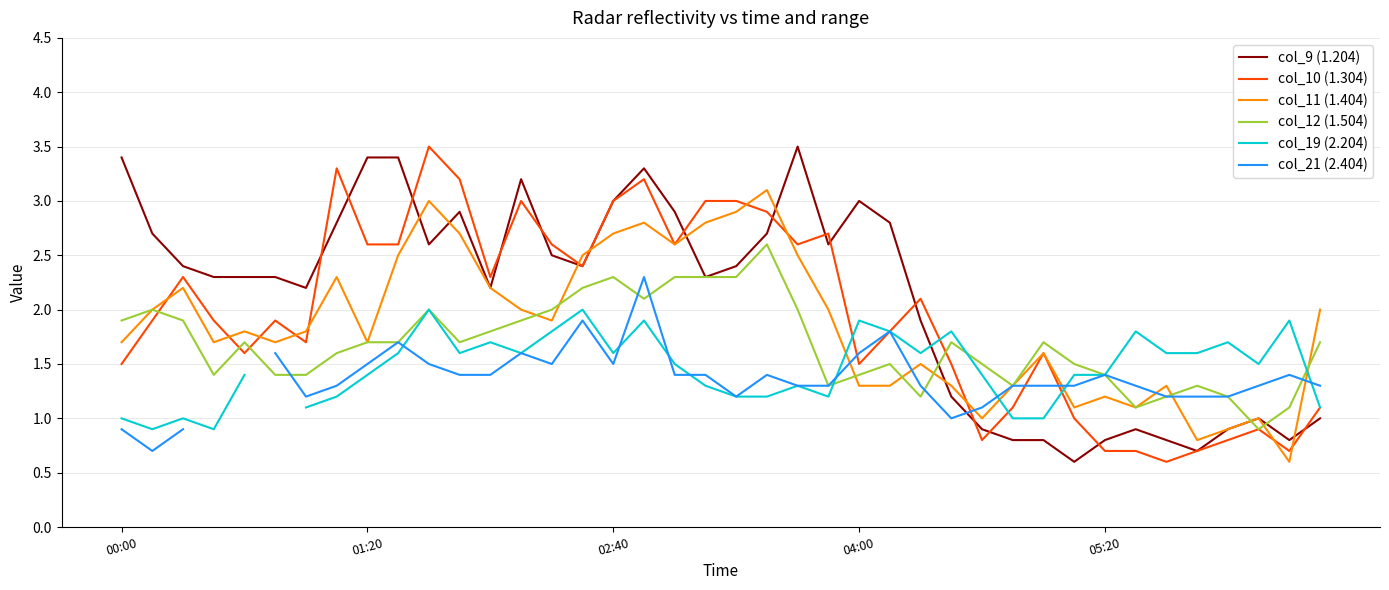

What is the lowest value of the col_10 (1.304) series?

0.6